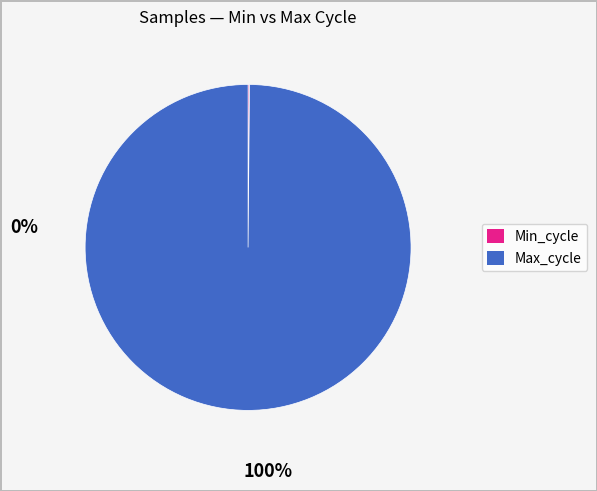

Is there any slice that represents more than half of the pie?

Yes